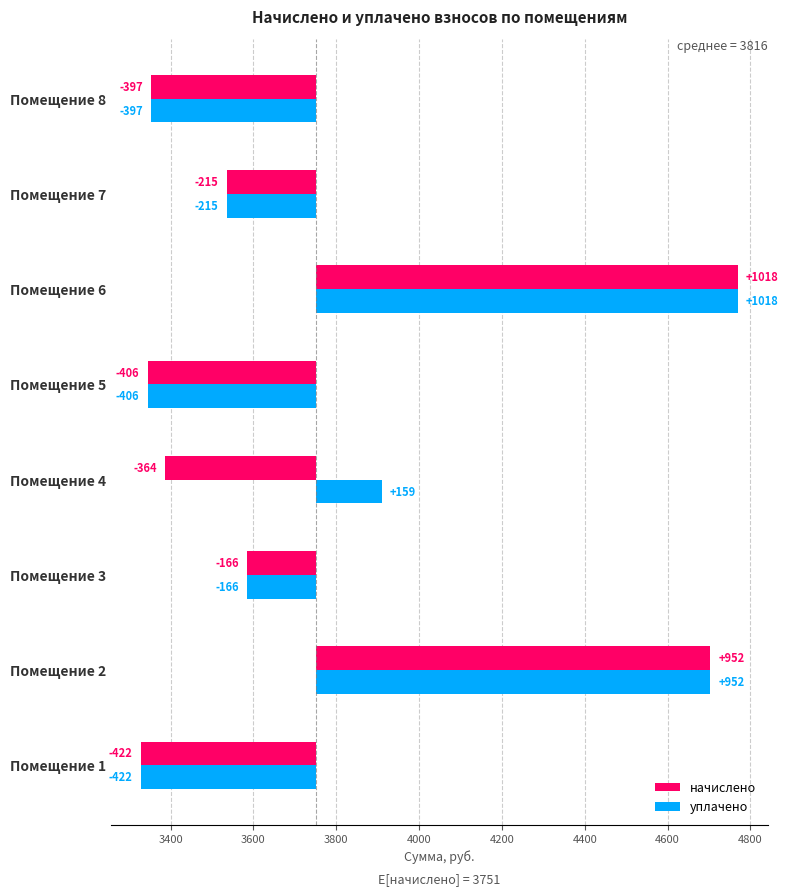

What is the difference between the highest and lowest values at Помещение 4?

523.5